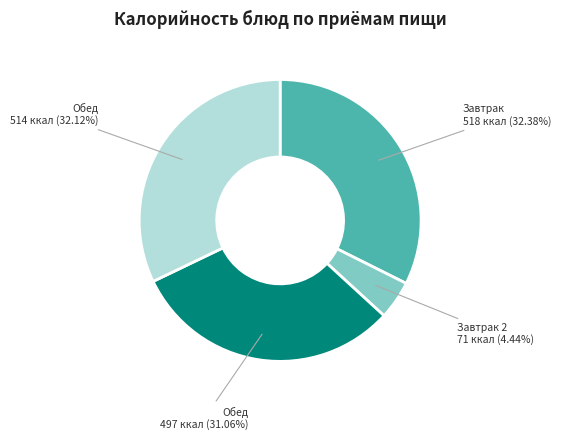

Is there a majority slice in this chart?

No